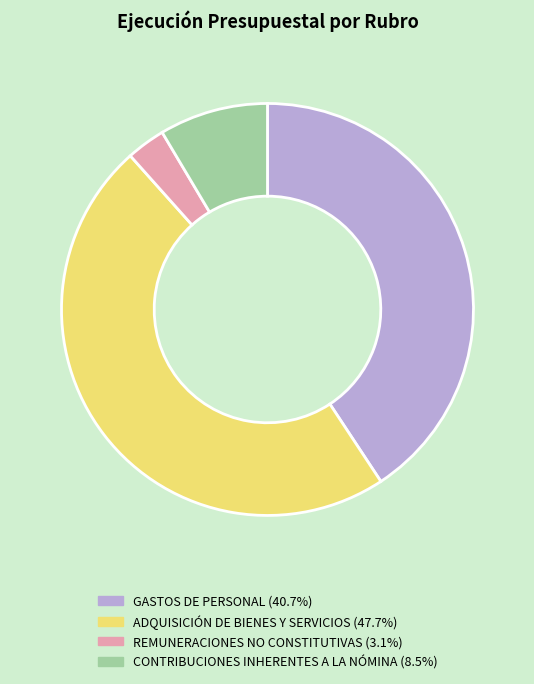

Is there a majority slice in this chart?

No